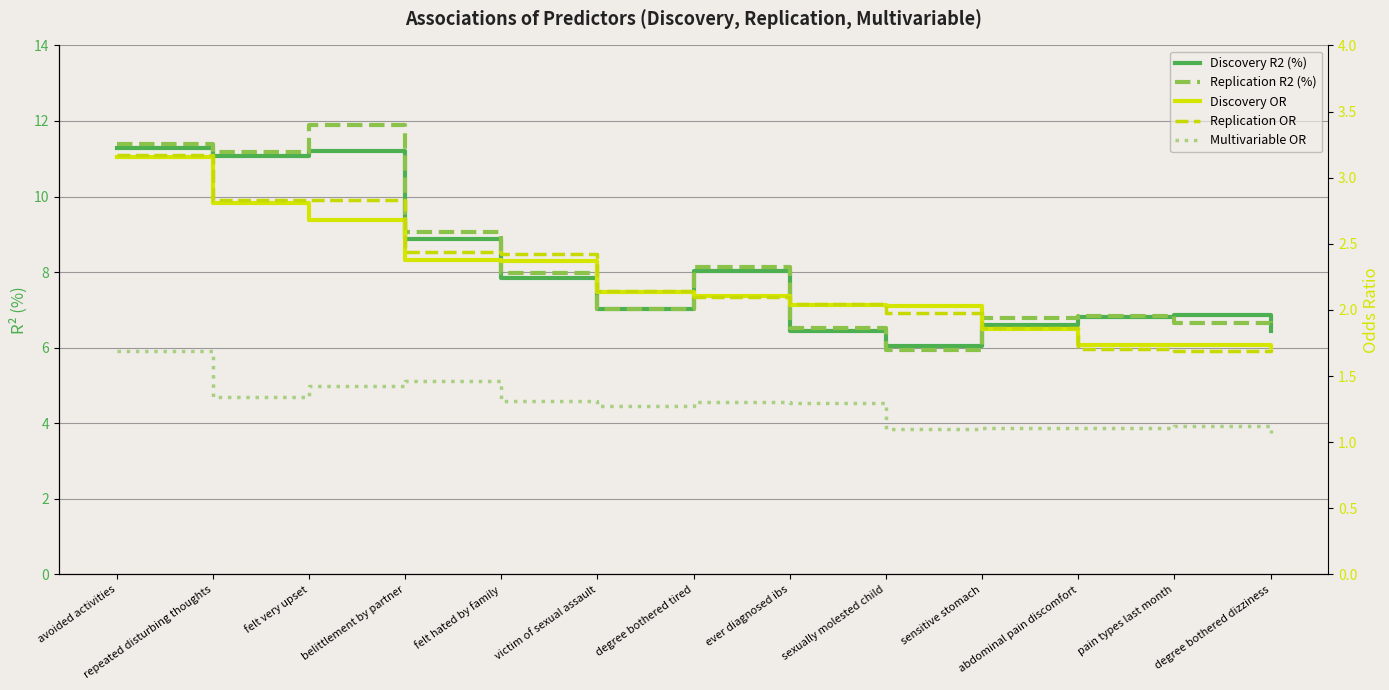

True or false: Replication OR has more than 0 points higher than both neighbors.

False